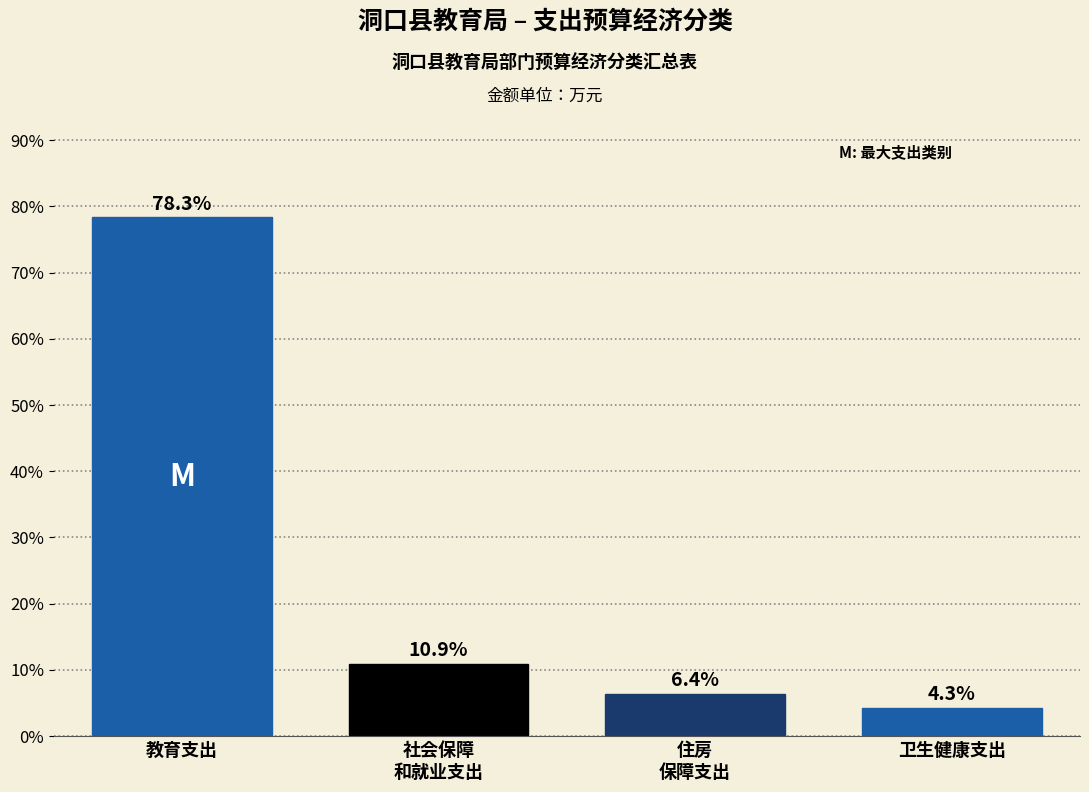

Reading left to right, what are all the values shown in this chart?

78.3	10.9	6.4	4.3